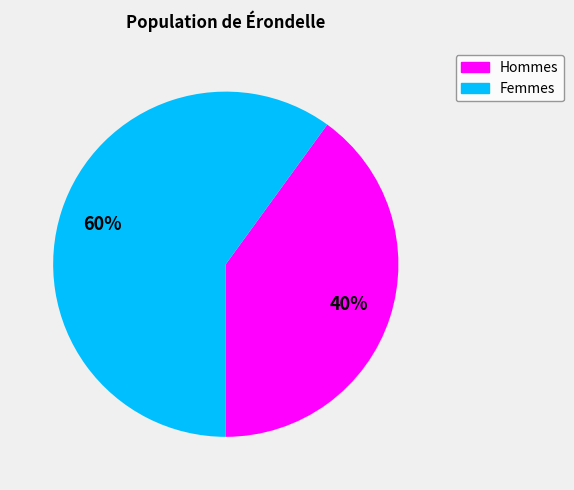

Does Hommes account for over 50% of the chart?

No